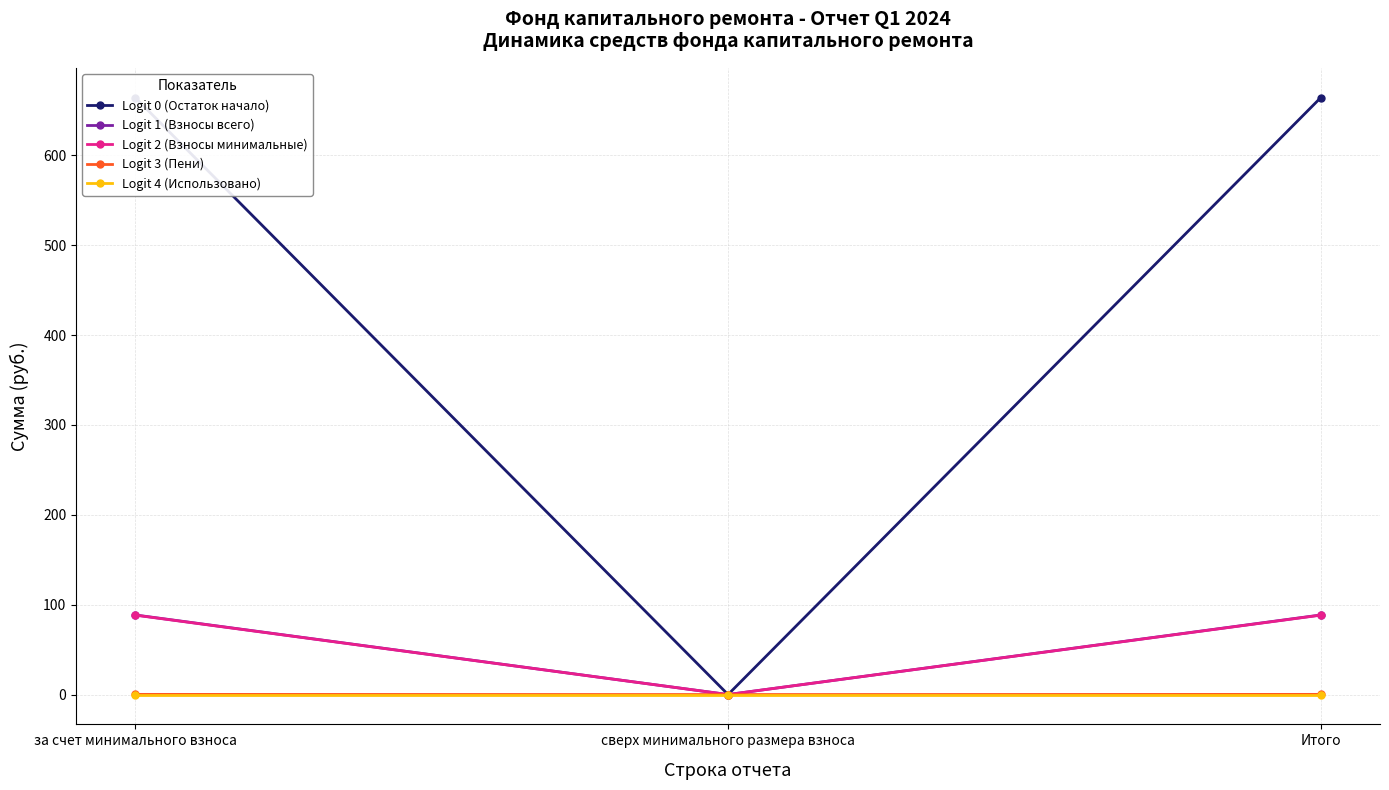

What is the value of the Logit 1 (Взносы всего) point at the 1st from the left?

88.5